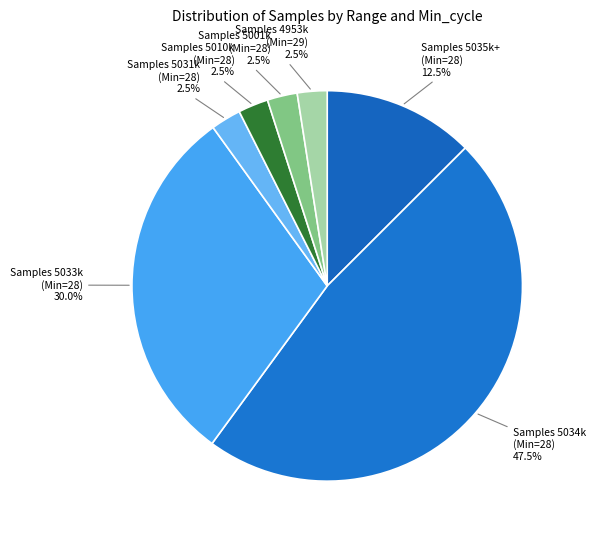

Does any single category account for the majority?

No